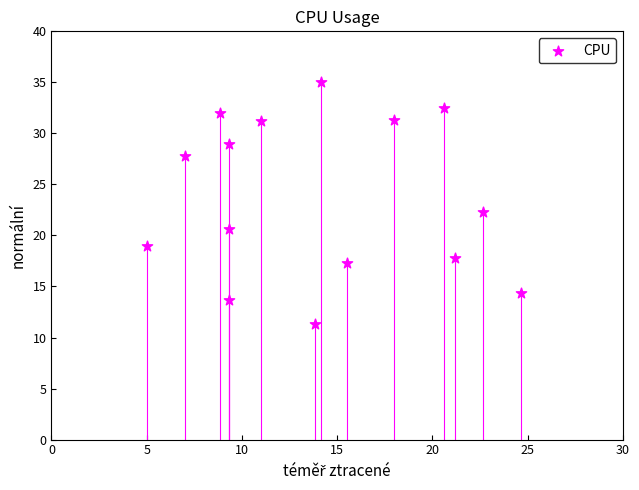

What Y value in the scatter plot is closest to 23?

22.3